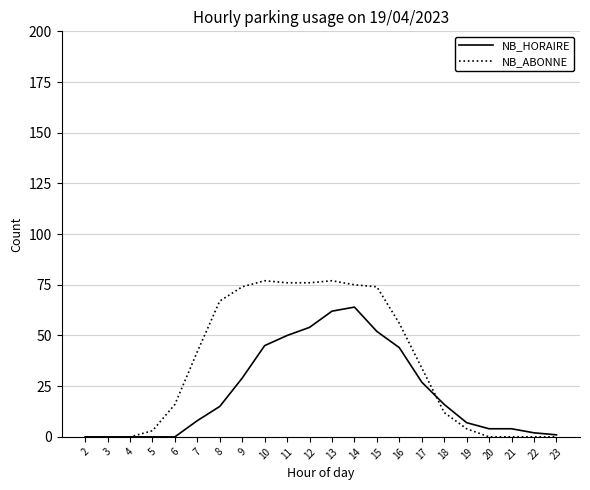

What is the spread (max minus min) of values at 10?

32